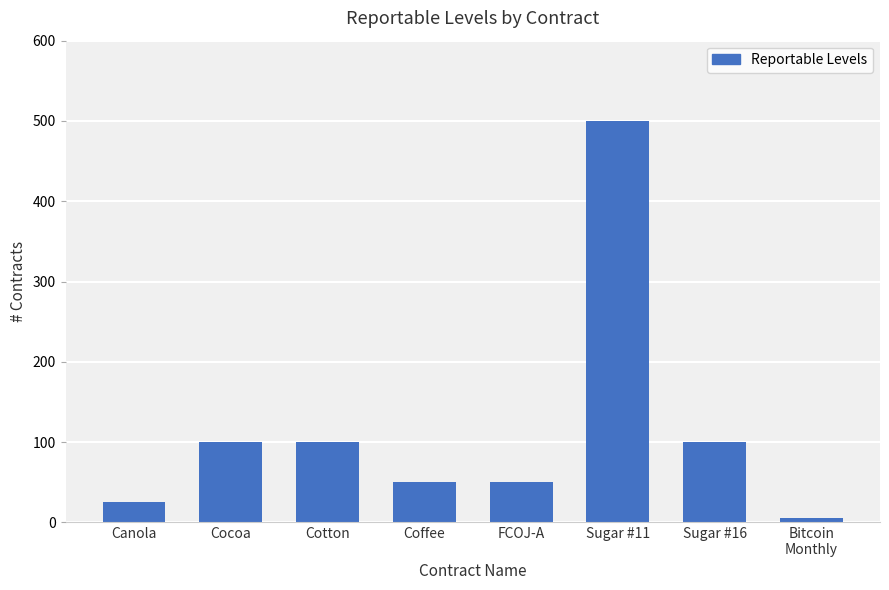

What is the label of the 4th bar from the left?

Coffee